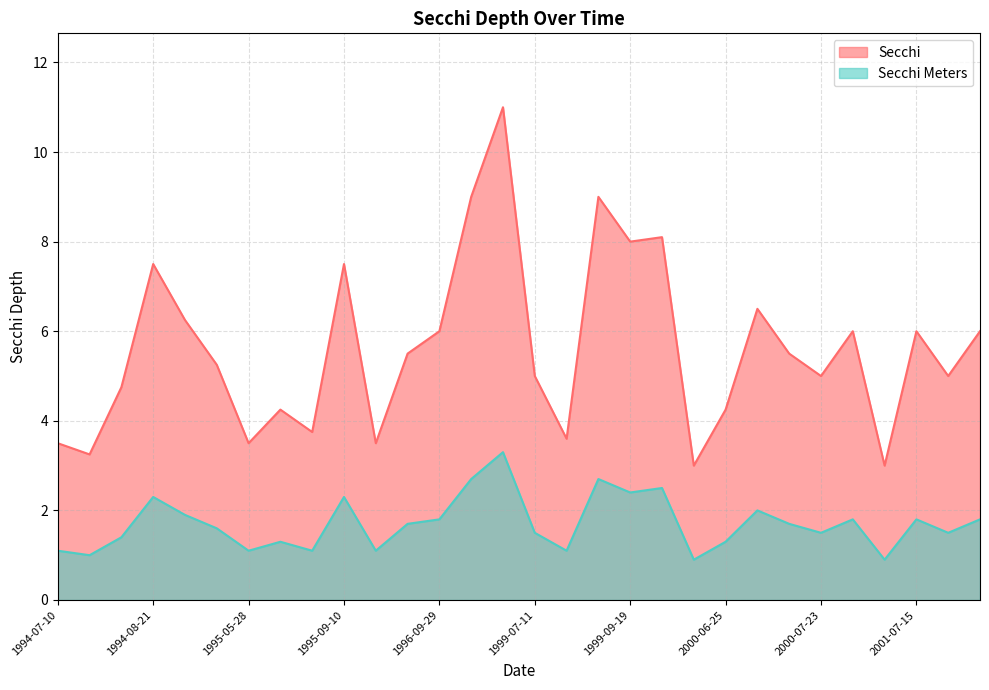

True or false: Secchi Meters and Secchi intersect in this chart.

False